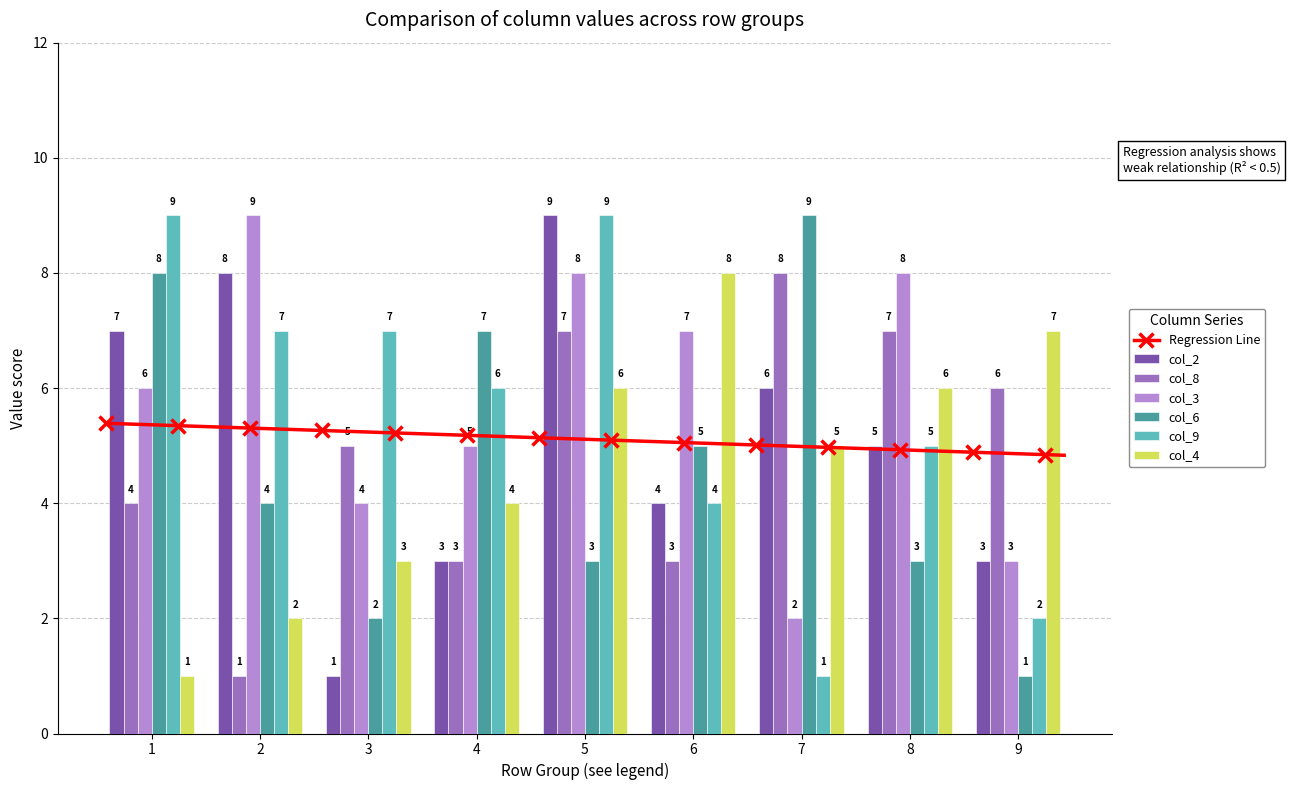

Reading left to right, transcribe all the data shown in this chart.

col_2: 1=7	2=8	3=1	4=3	5=9	6=4	7=6	8=5	9=3
col_8: 1=4	2=1	3=5	4=3	5=7	6=3	7=8	8=7	9=6
col_3: 1=6	2=9	3=4	4=5	5=8	6=7	7=2	8=8	9=3
col_6: 1=8	2=4	3=2	4=7	5=3	6=5	7=9	8=3	9=1
col_9: 1=9	2=7	3=7	4=6	5=9	6=4	7=1	8=5	9=2
col_4: 1=1	2=2	3=3	4=4	5=6	6=8	7=5	8=6	9=7